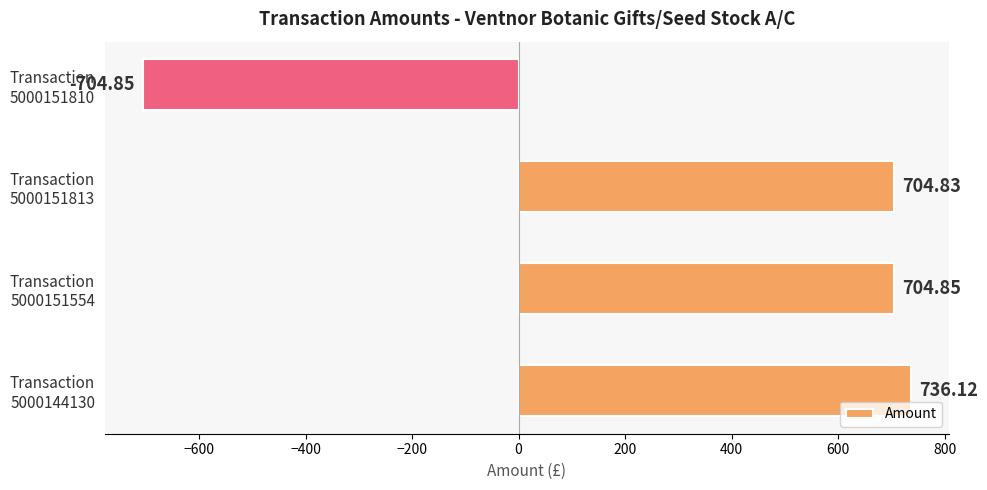

What is the difference between the second highest and minimum values?

1409.7